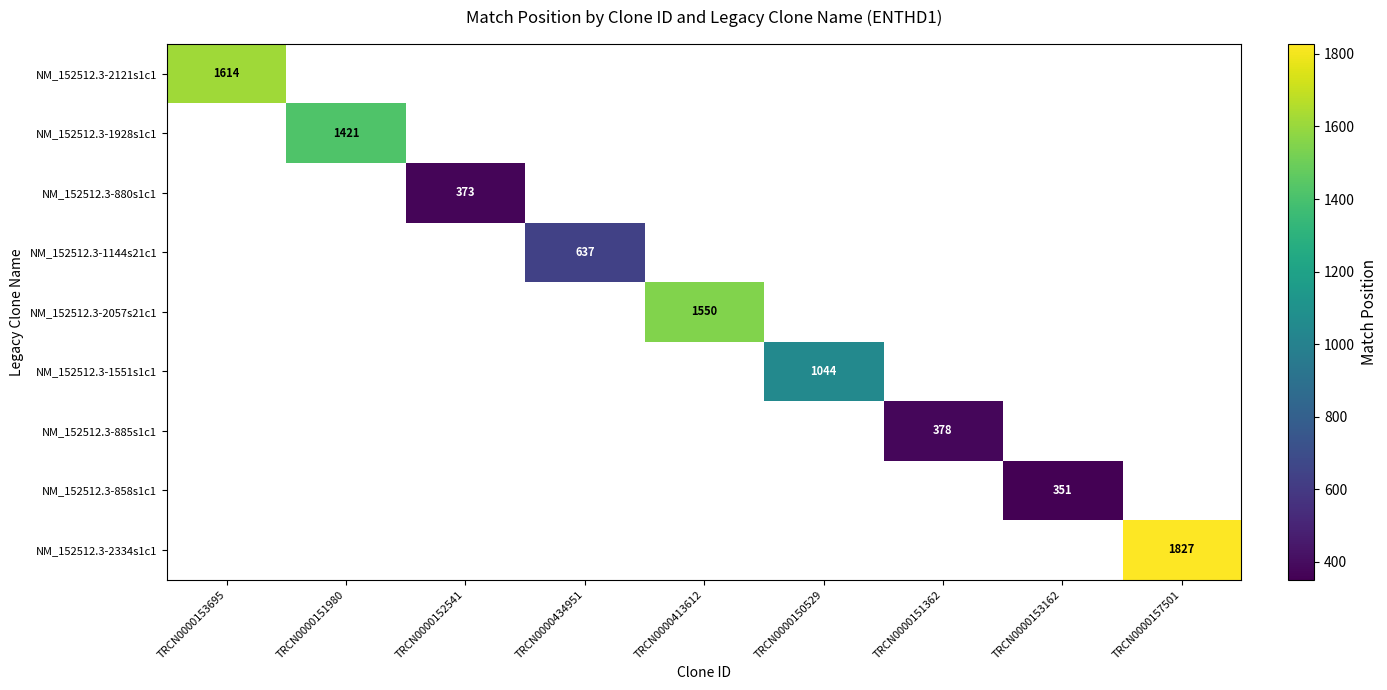

True or false: NM_152512.3-1928s1c1 has a value of 1421 at TRCN0000151980.

True